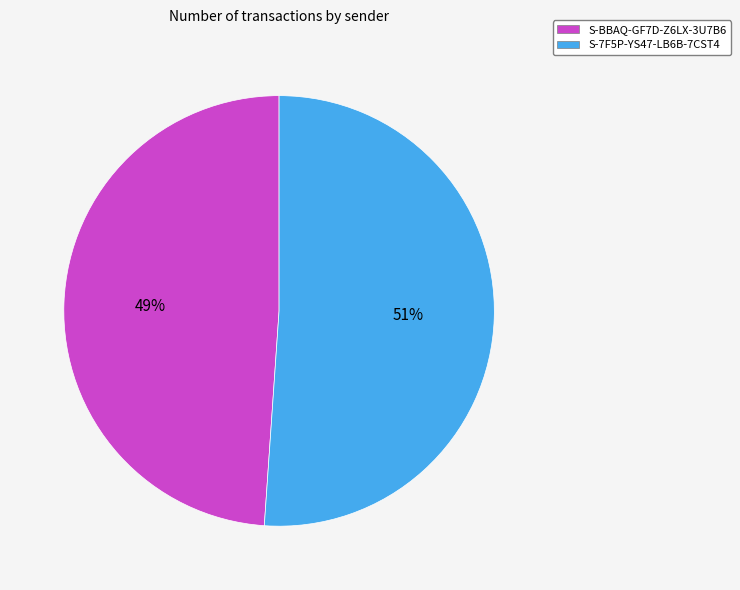

Between S-BBAQ-GF7D-Z6LX-3U7B6 and S-7F5P-YS47-LB6B-7CST4, which is larger?

S-7F5P-YS47-LB6B-7CST4